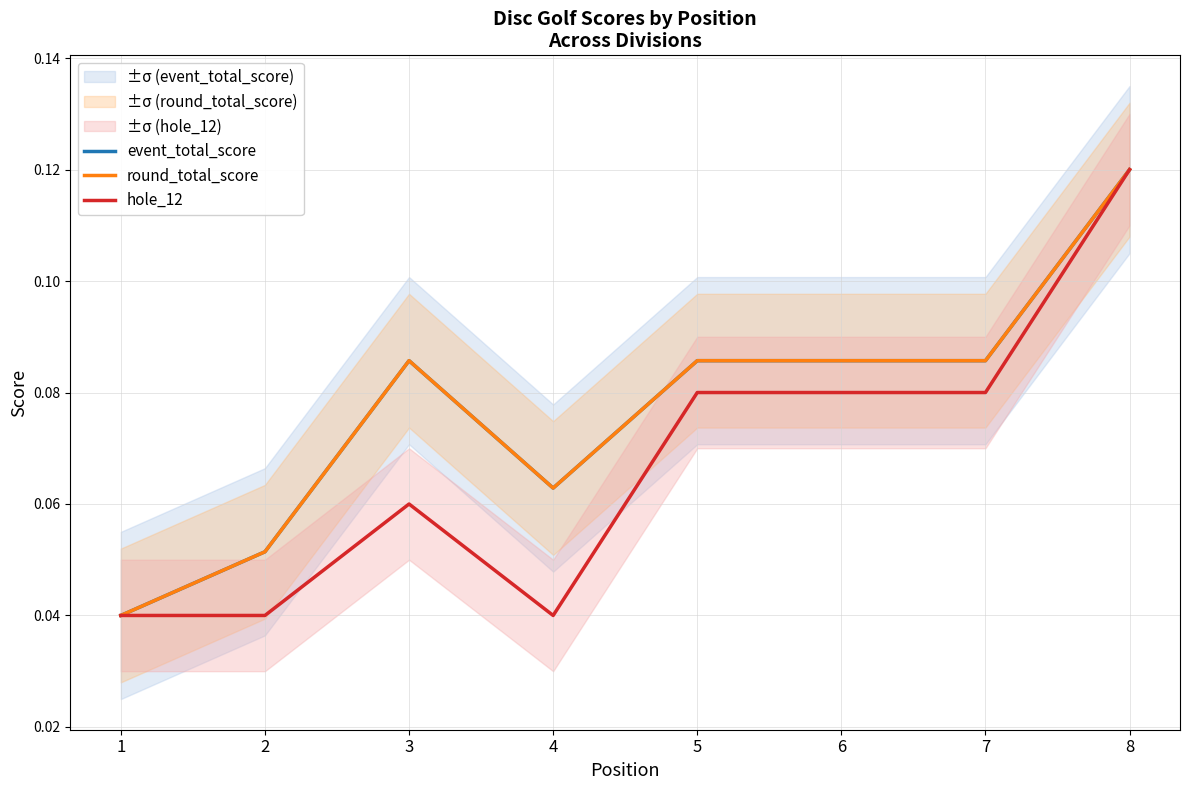

Does the chart have visible grid lines?

Yes